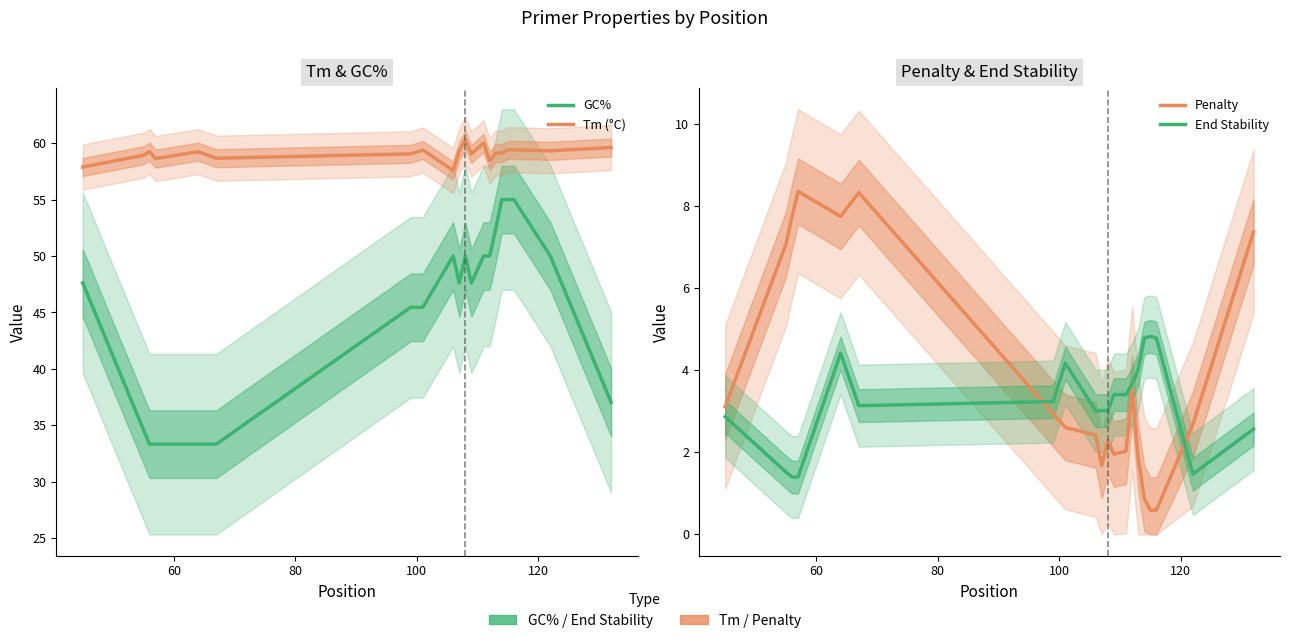

True or false: End Stability and GC% intersect in this chart.

False